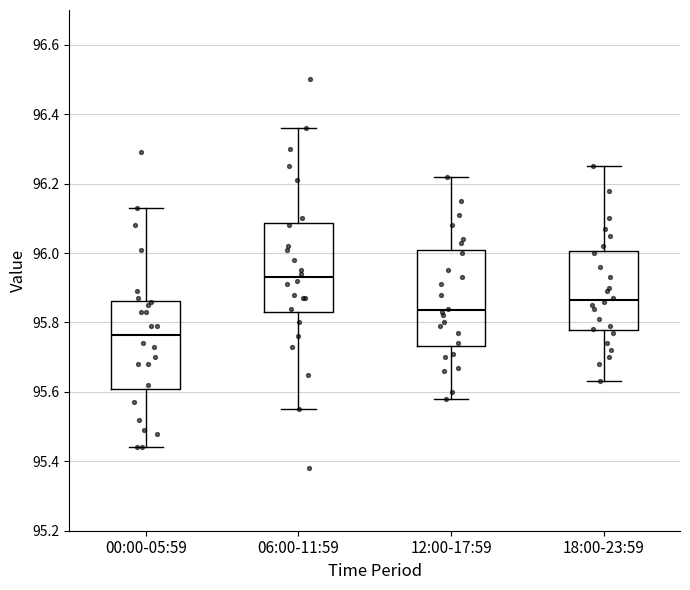

Reading left to right, read every box against the y-axis: the position of its median line, the range the box covers, and the ends of its whiskers. The values are not printed on the chart, so give them approximately, as read against the axis.

00:00-05:59: median 95.76, box 95.60 to 95.86, whiskers 95.44 to 96.14
06:00-11:59: median 95.94, box 95.84 to 96.08, whiskers 95.56 to 96.36
12:00-17:59: median 95.84, box 95.74 to 96.00, whiskers 95.58 to 96.22
18:00-23:59: median 95.86, box 95.78 to 96.00, whiskers 95.64 to 96.26